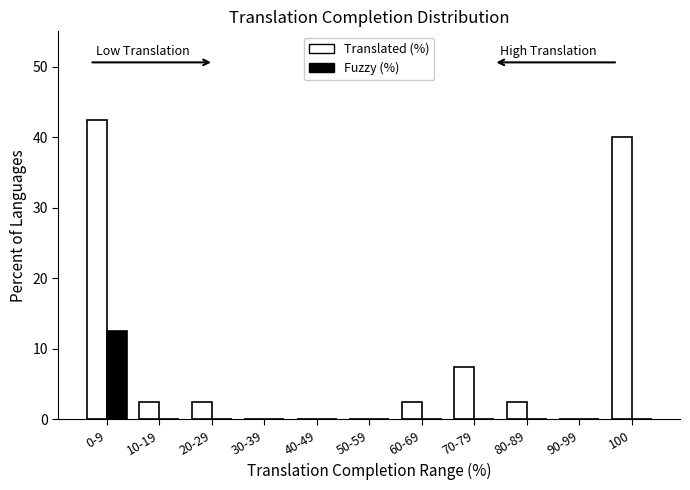

Is the value of Translated (%) at 0-9 greater than the value of Fuzzy (%) at 10-19?

Yes